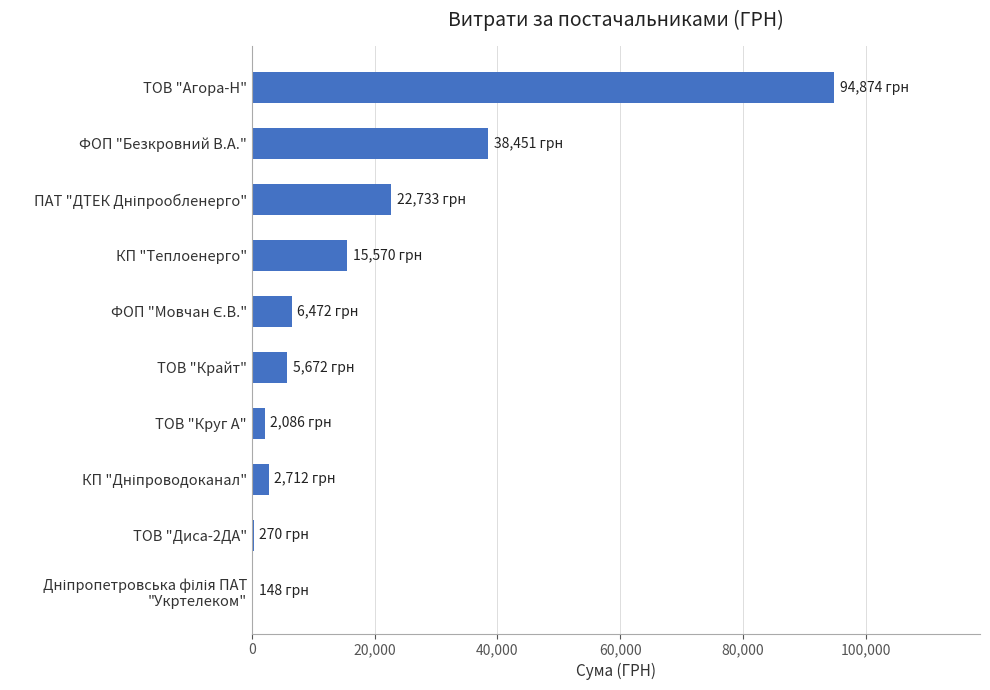

What is the sum of all values?

188988.0